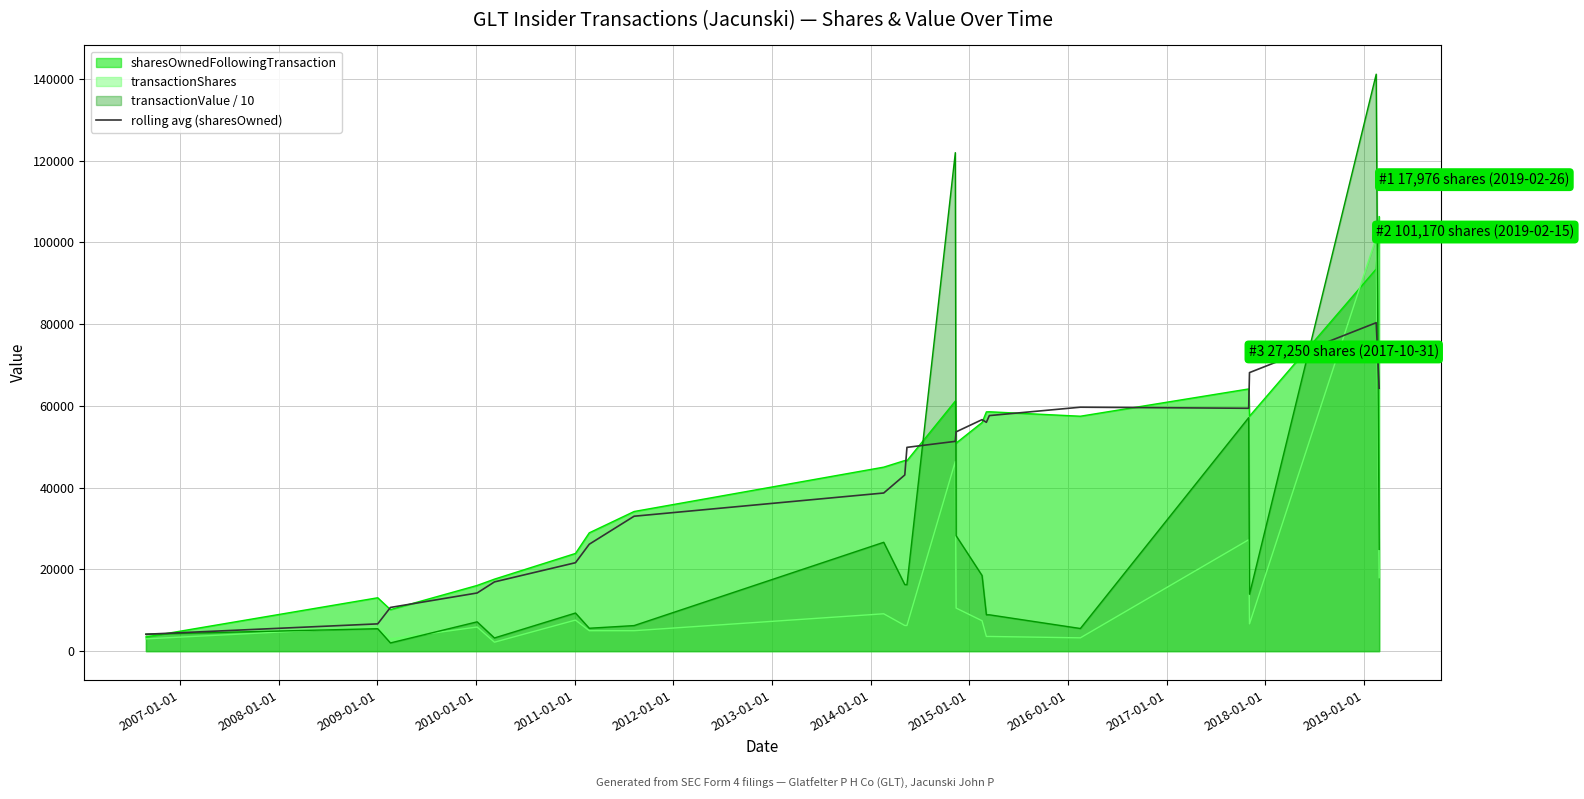

Count the number of categories in the chart.

21